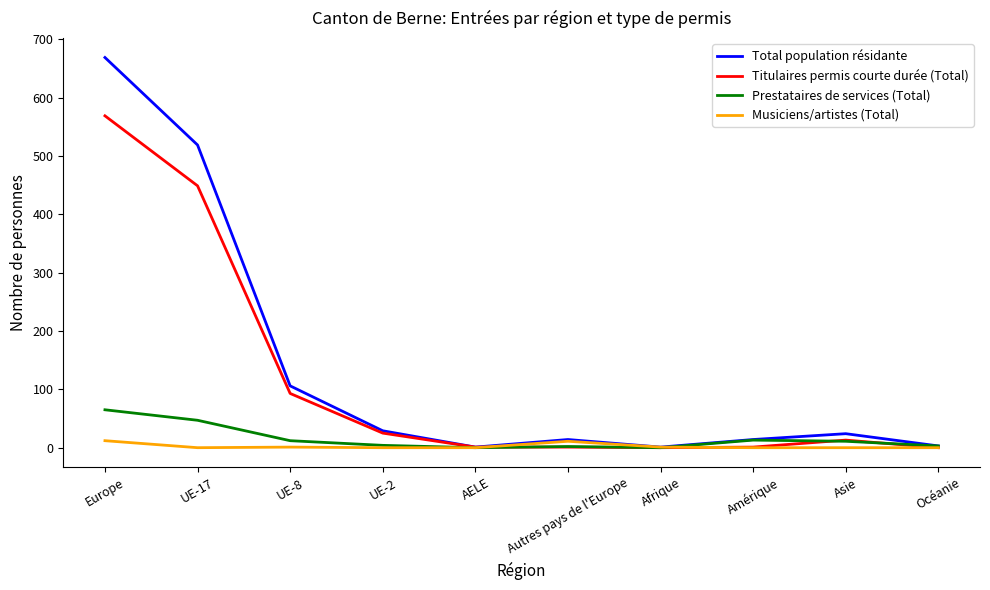

Rank the series by their maximum value, from highest to lowest.

Total population résidante, Titulaires permis courte durée (Total), Prestataires de services (Total), Musiciens/artistes (Total)